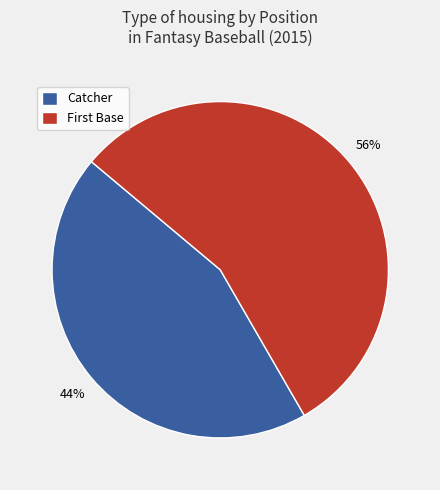

What is the smallest slice in the pie chart?

Catcher